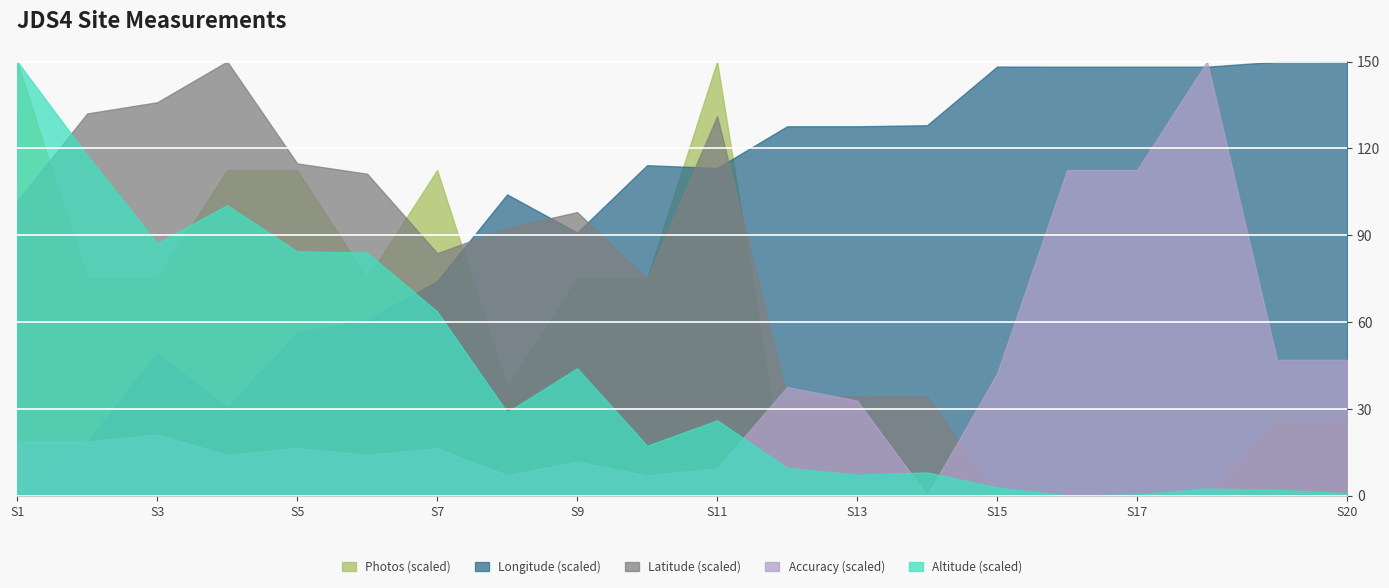

True or false: Altitude has a value of 275.7 at 12.

False